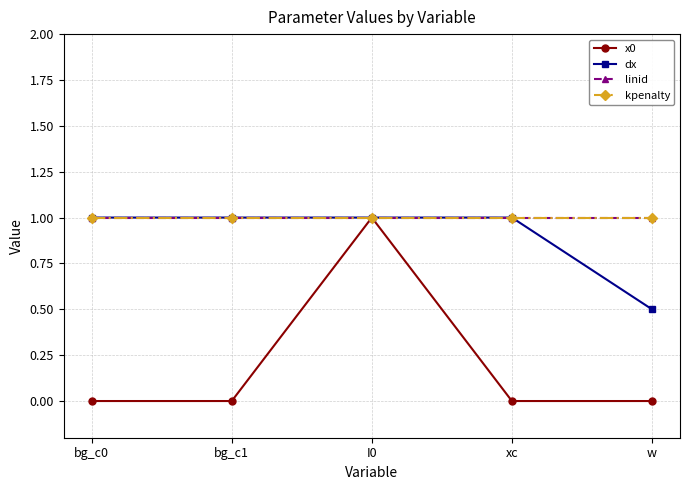

True or false: x0 has more than 1 points higher than both neighbors.

False